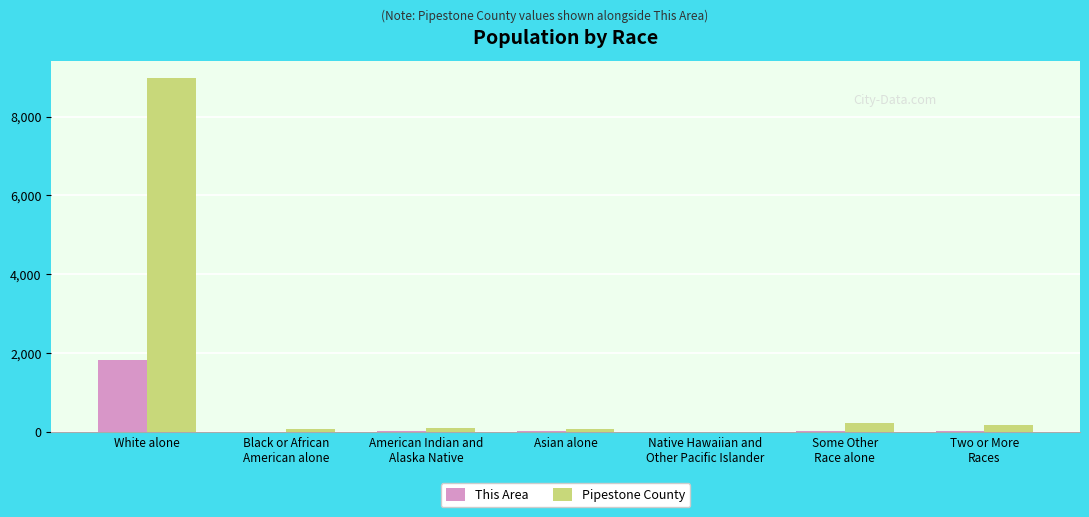

What is the sum of all Pipestone County values?

9596